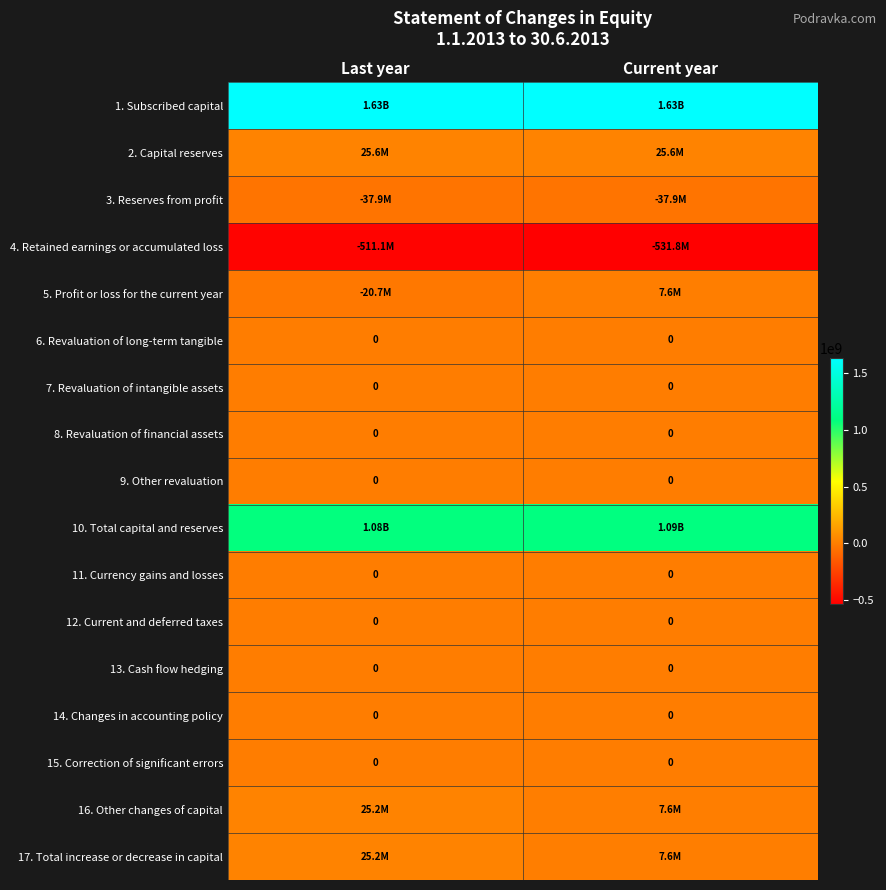

What is the sum of all 16. Other changes of capital values?

32755980.0